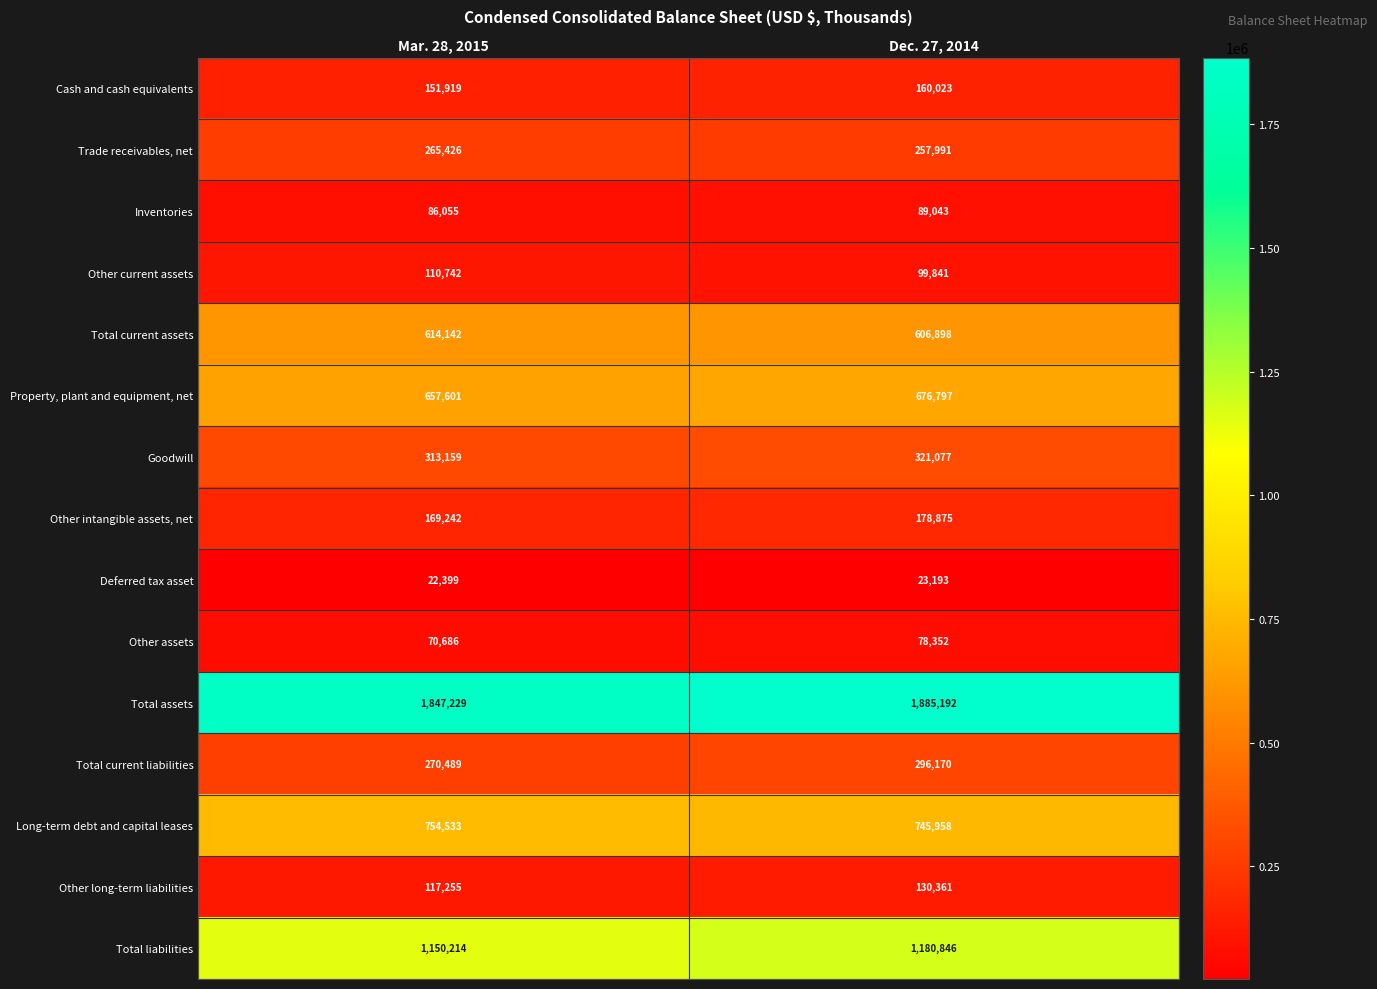

What is the sum of the Property, plant and equipment, net values at Mar. 28, 2015 and Dec. 27, 2014?

1334398